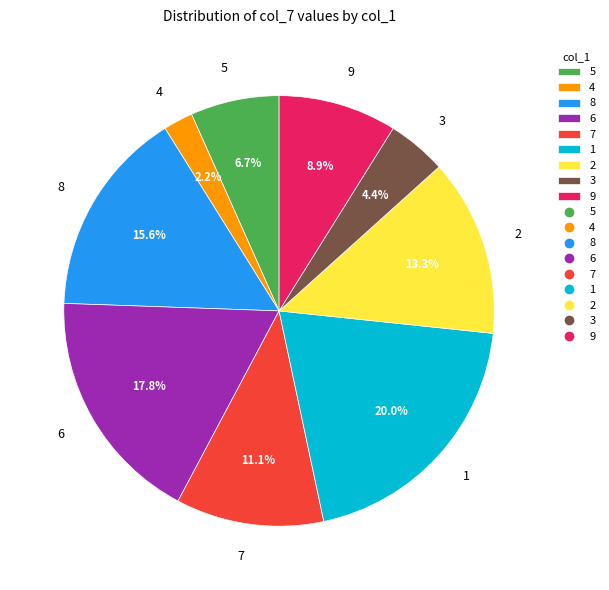

The 8 slice represents 16% of the pie. True or false?

True